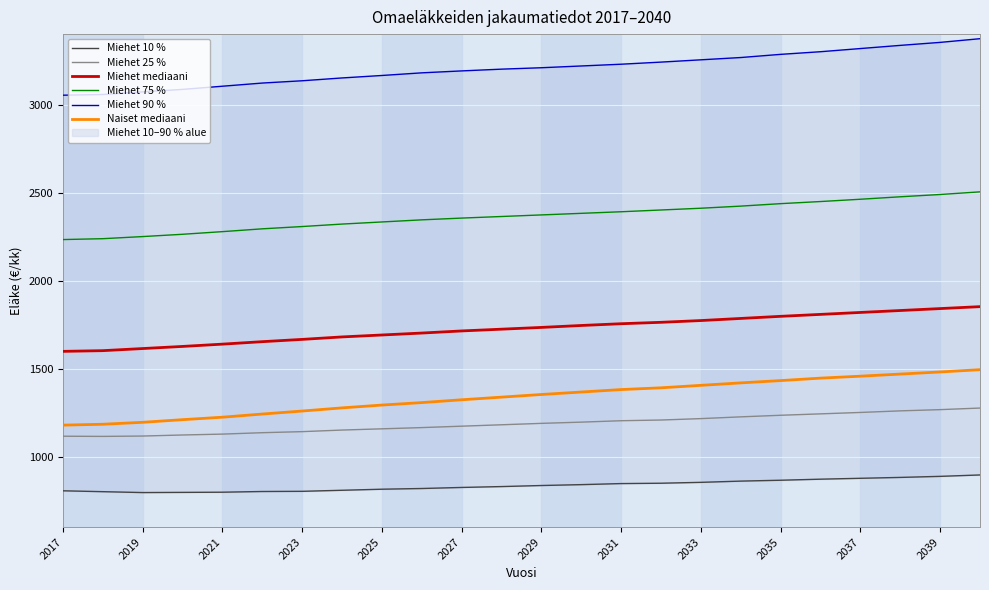

Rank the series by their maximum value, from highest to lowest.

Miehet 90 %, Miehet 75 %, Miehet mediaani, Naiset mediaani, Miehet 25 %, Miehet 10 %